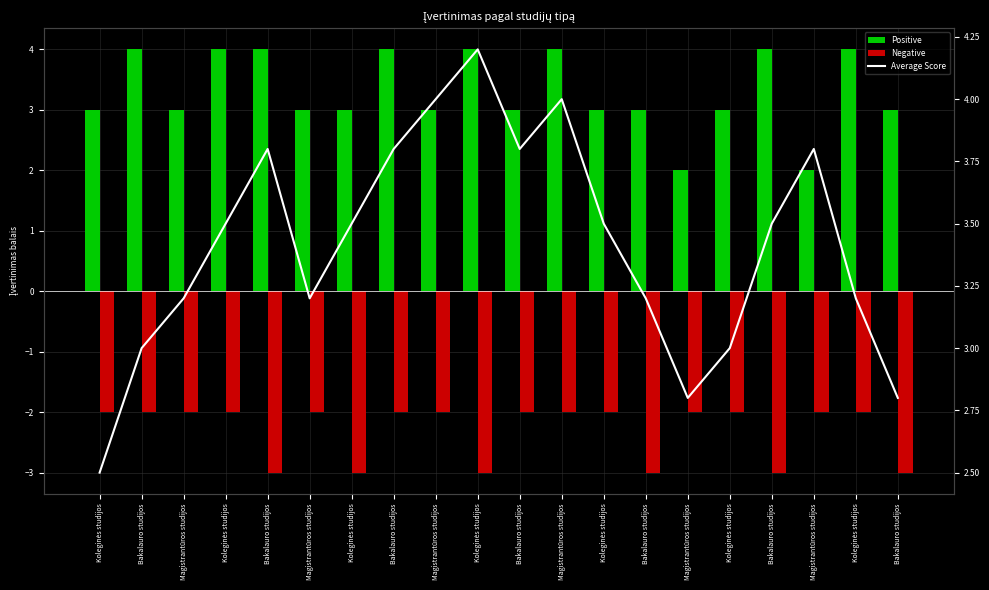

Is the value of Average Score at Bakalauro studijos greater than the value of Positive at Magistrantūros studijos?

No